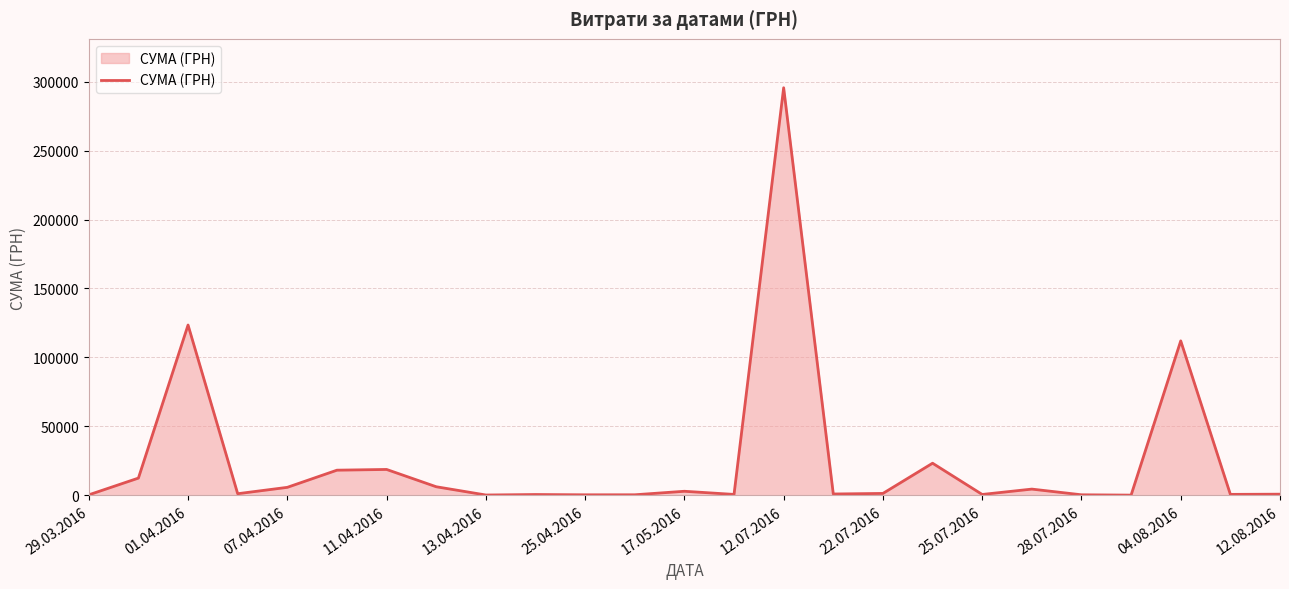

What is the difference between the maximum and minimum values?

295540.8